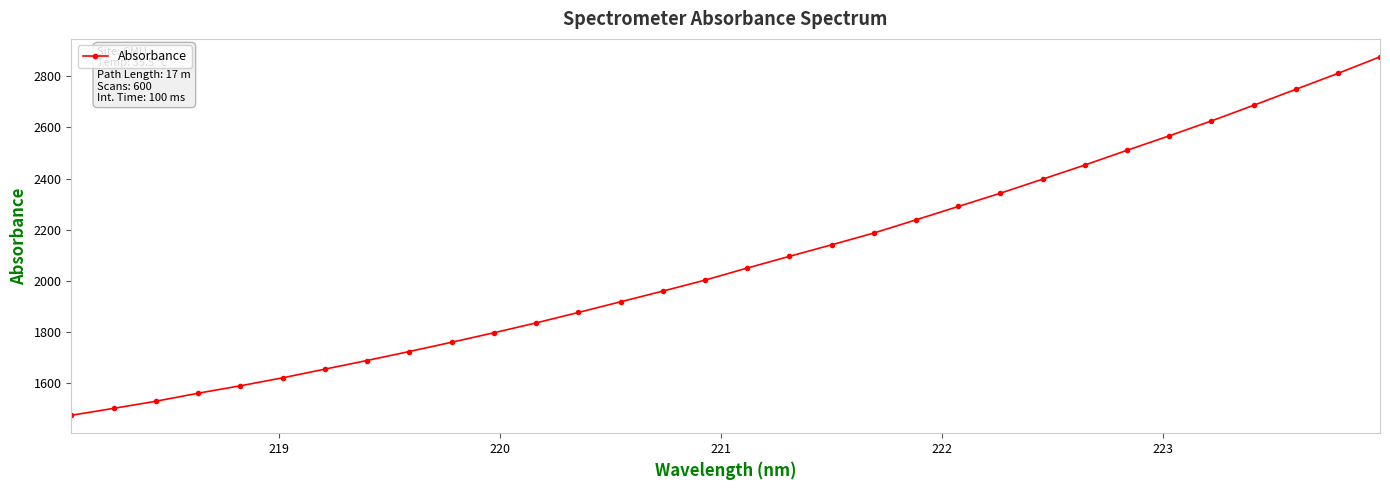

How many data points are less than 2049?

16